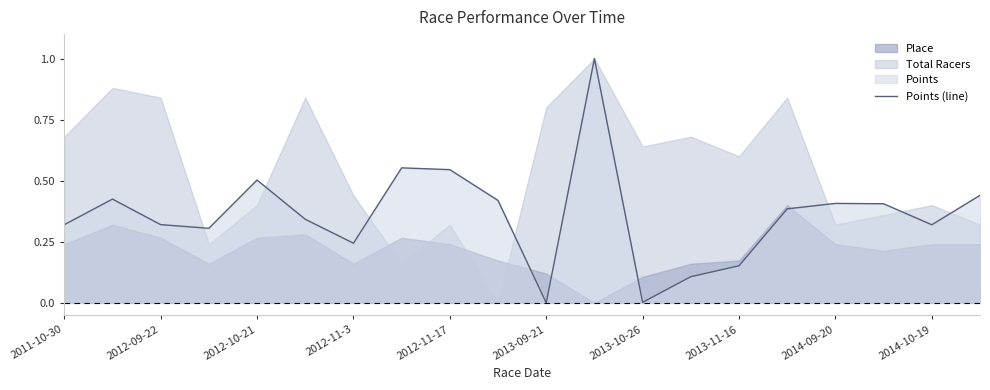

Is it true that Points (line) equals 0.1 at 2013-11-16?

False